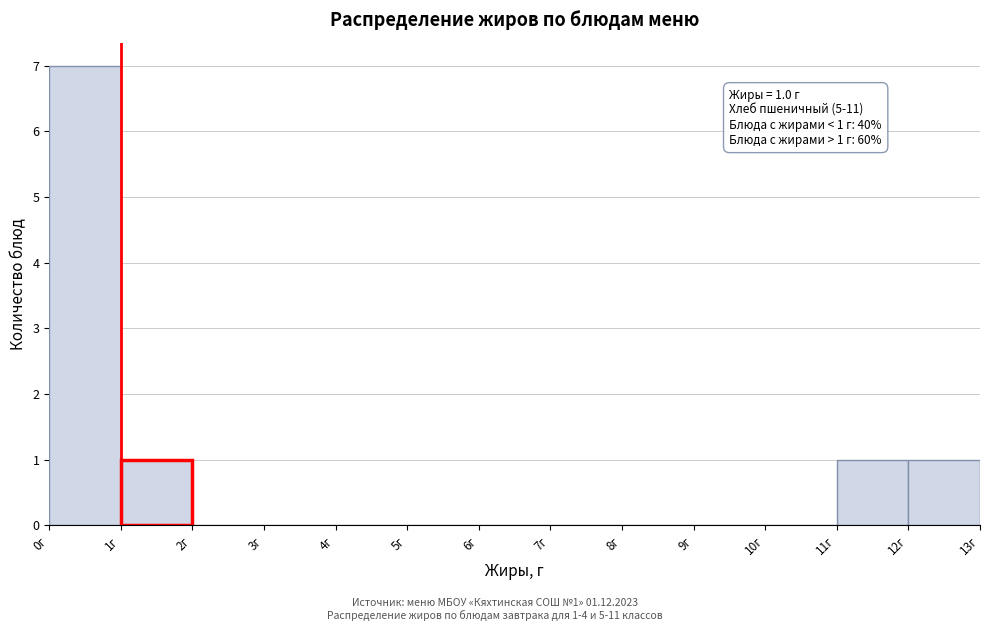

Which range on the x-axis has the tallest bar?

0 to 1